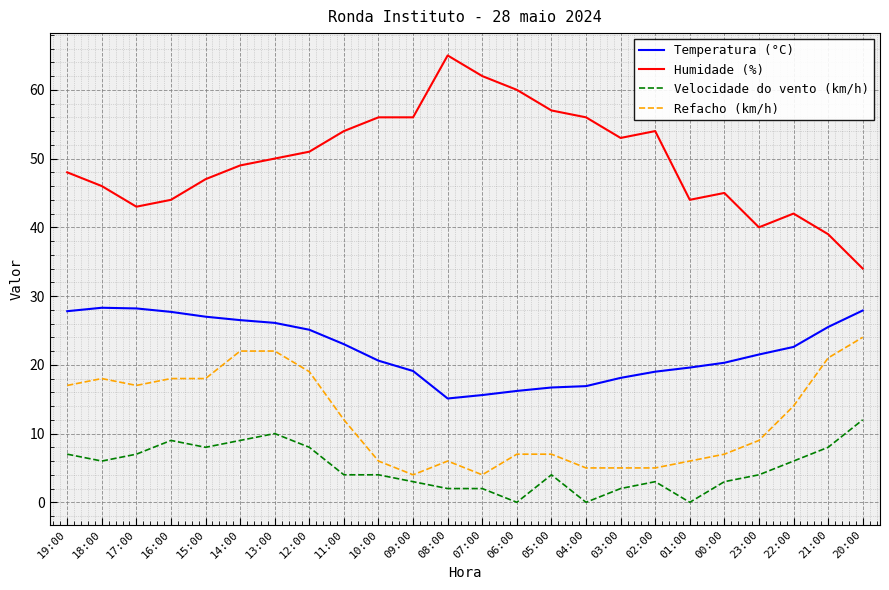

Rank the series at 04:00 from lowest to highest value.

Velocidade do vento (km/h), Refacho (km/h), Temperatura (°C), Humidade (%)